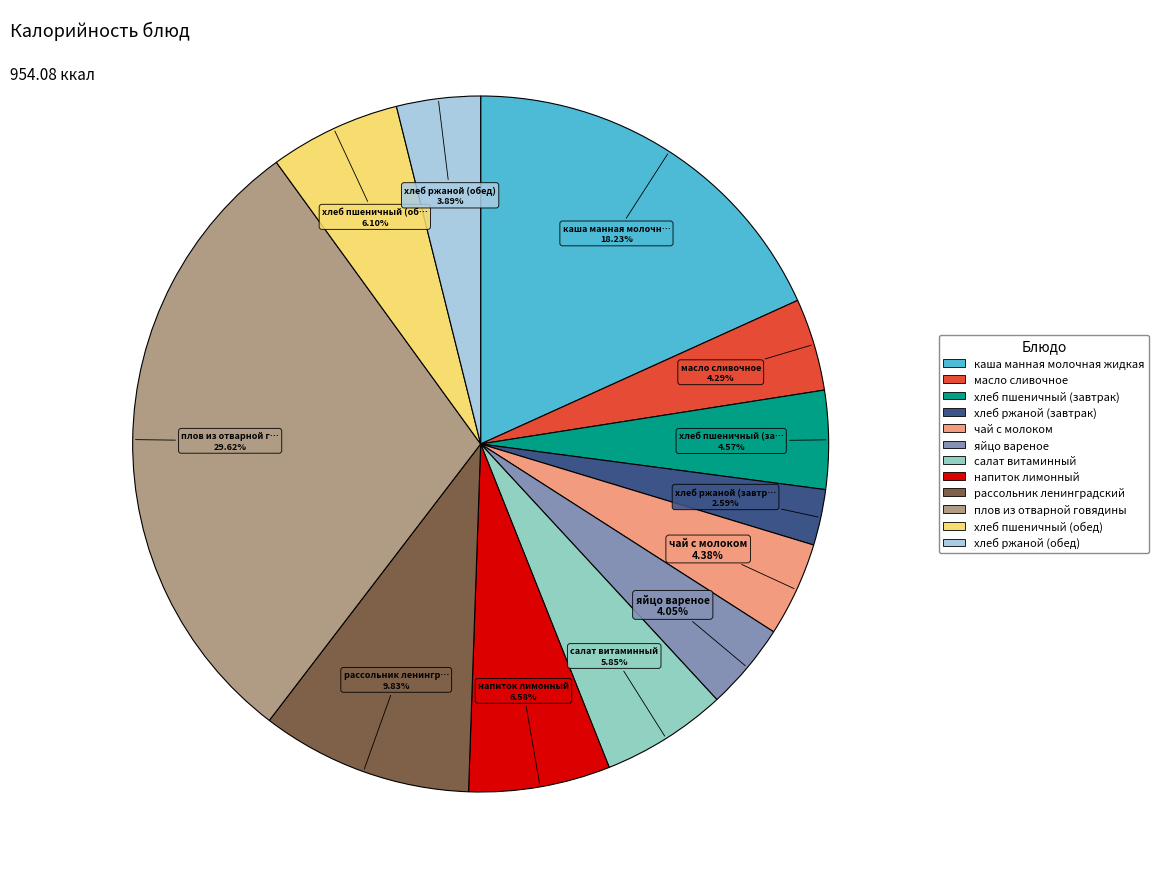

True or false: хлеб пшеничный (обед) accounts for 13% of the total.

False